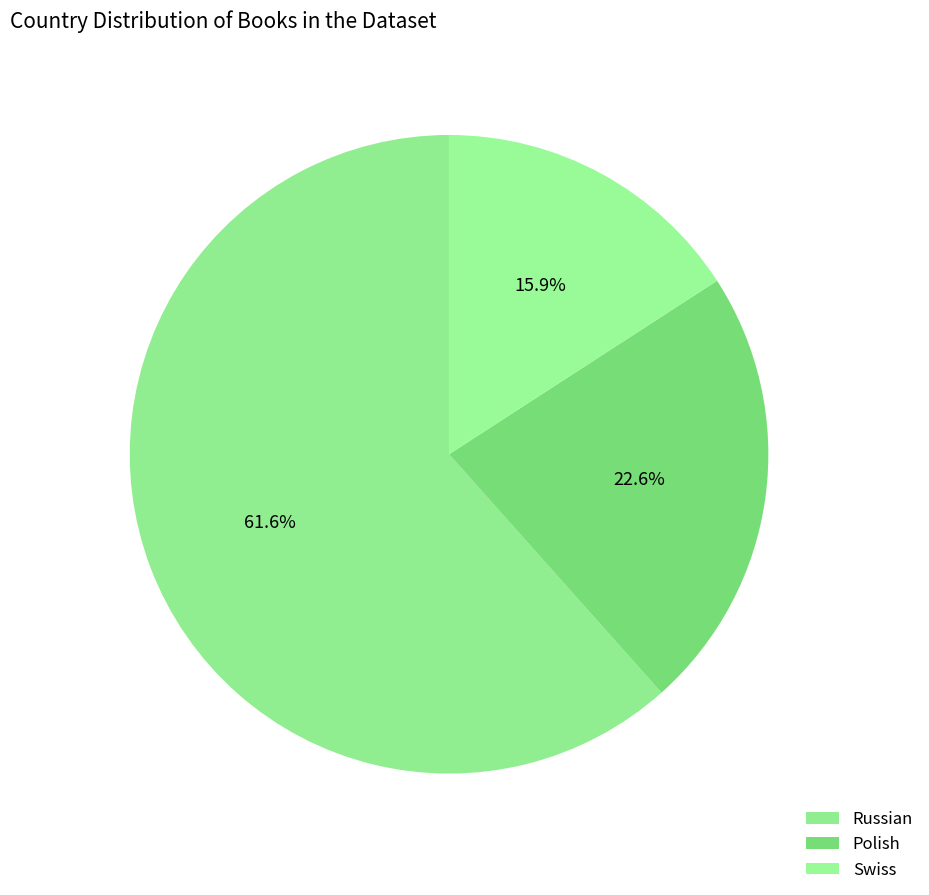

What is the largest slice in the pie chart?

Russian